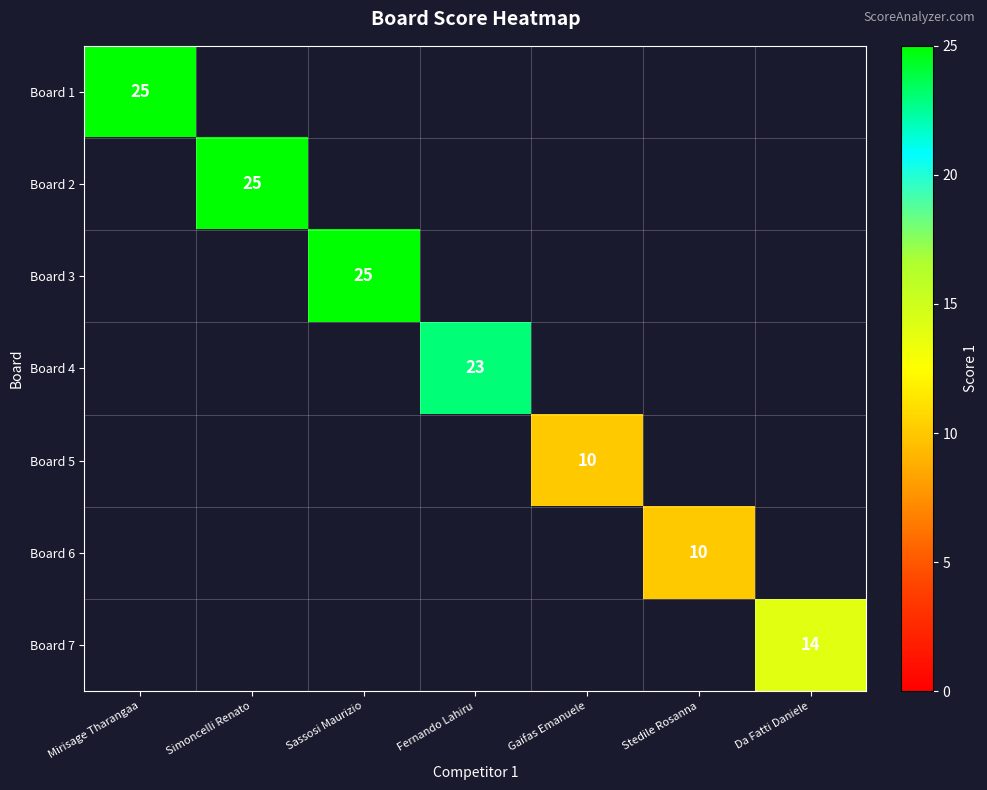

At how many categories does at least one series exceed 15?

4